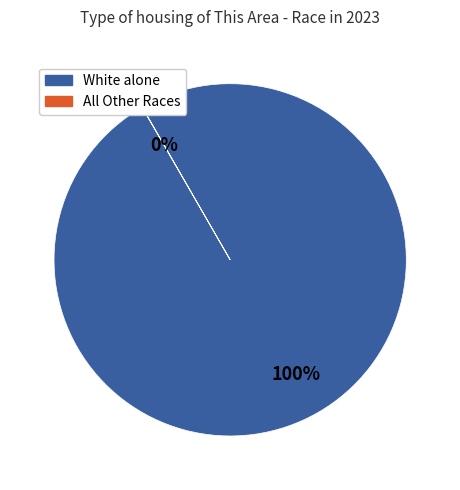

Is there a majority slice in this chart?

Yes